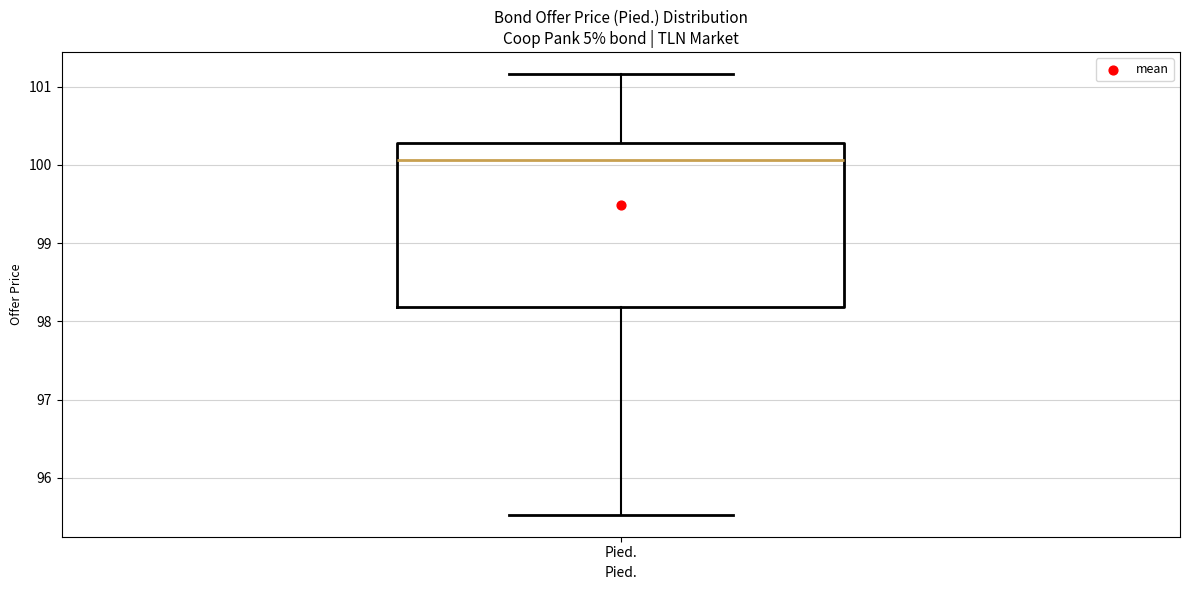

Read this box plot against the y-axis: the position of the median line, the range covered by the box, and the ends of both whiskers. The values are not printed on the chart, so give them approximately, as read against the axis.

median 100.1, box 98.2 to 100.3, whiskers 95.5 to 101.2